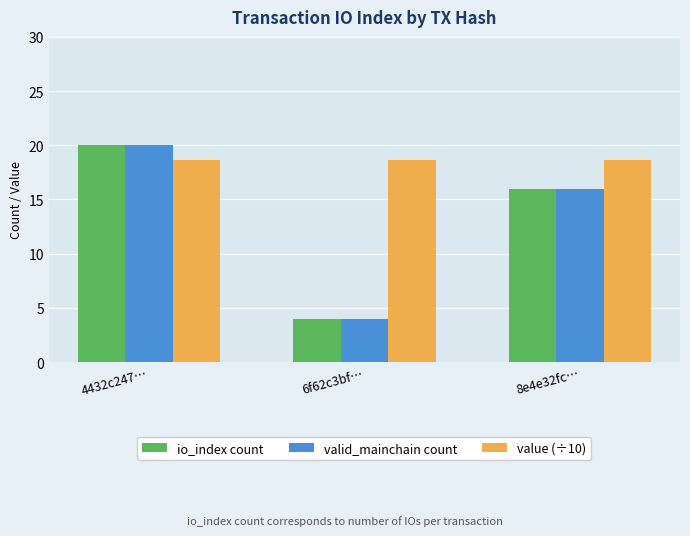

What is the difference between the maximum and minimum values in the io_index count series?

16.0